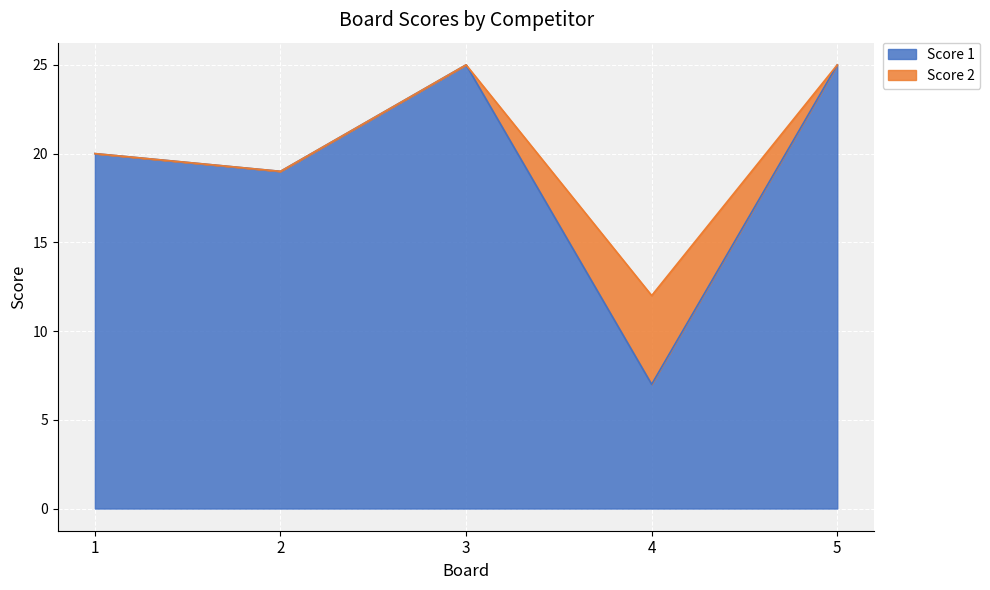

Which label corresponds to the smallest value in the chart?

4